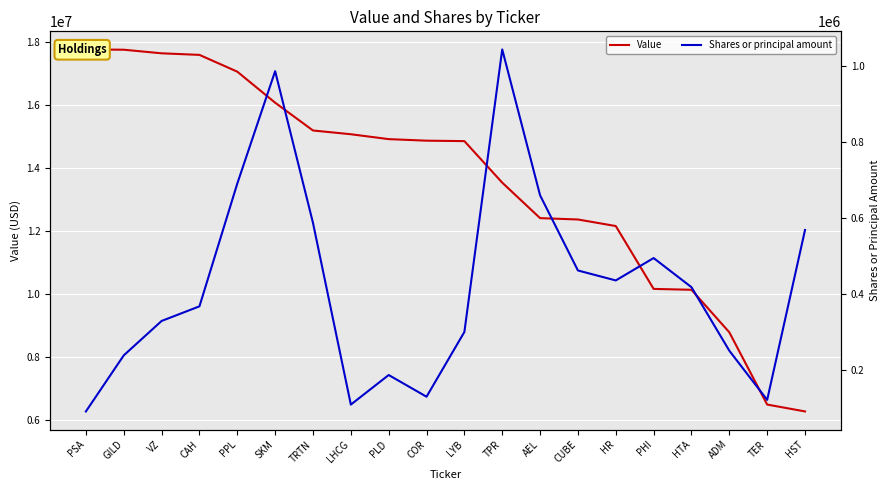

What is the spread (max minus min) of values at PHI?

9662952